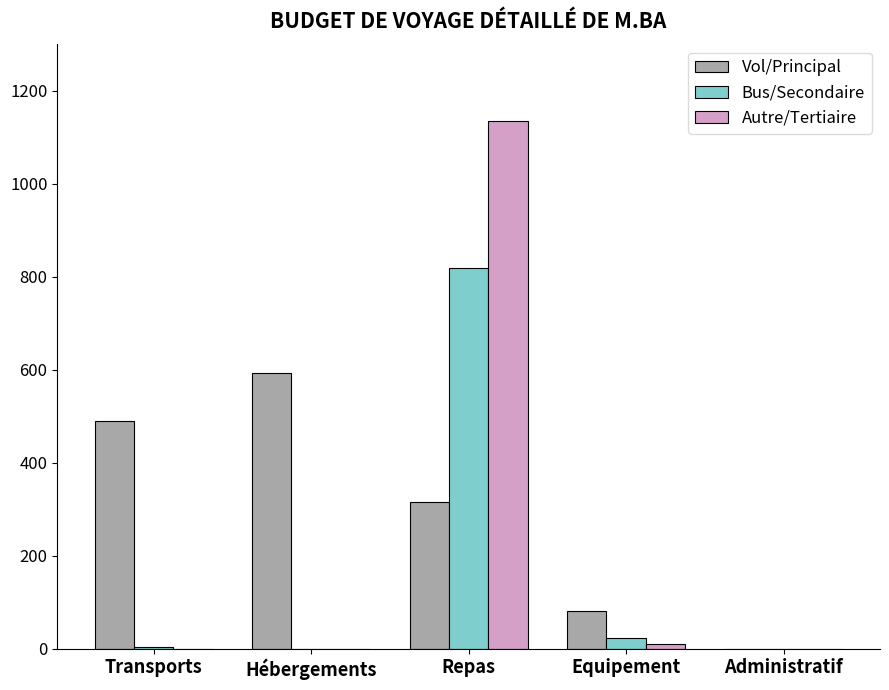

Is the value of Vol/Principal at Equipement greater than the value of Bus/Secondaire at Hébergements?

Yes